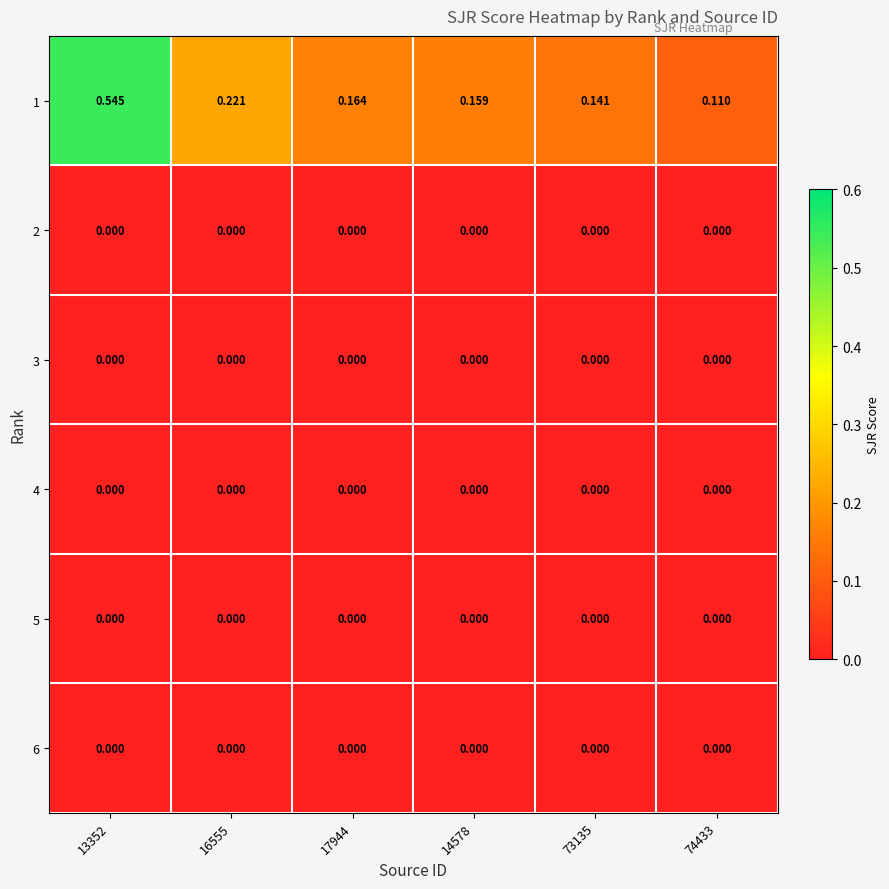

Reading left to right, extract all data points from this chart.

1: 13352=0.5	16555=0.2	17944=0.2	14578=0.2	73135=0.1	74433=0.1
2: 13352=0.0	16555=0.0	17944=0.0	14578=0.0	73135=0.0	74433=0.0
3: 13352=0.0	16555=0.0	17944=0.0	14578=0.0	73135=0.0	74433=0.0
4: 13352=0.0	16555=0.0	17944=0.0	14578=0.0	73135=0.0	74433=0.0
5: 13352=0.0	16555=0.0	17944=0.0	14578=0.0	73135=0.0	74433=0.0
6: 13352=0.0	16555=0.0	17944=0.0	14578=0.0	73135=0.0	74433=0.0